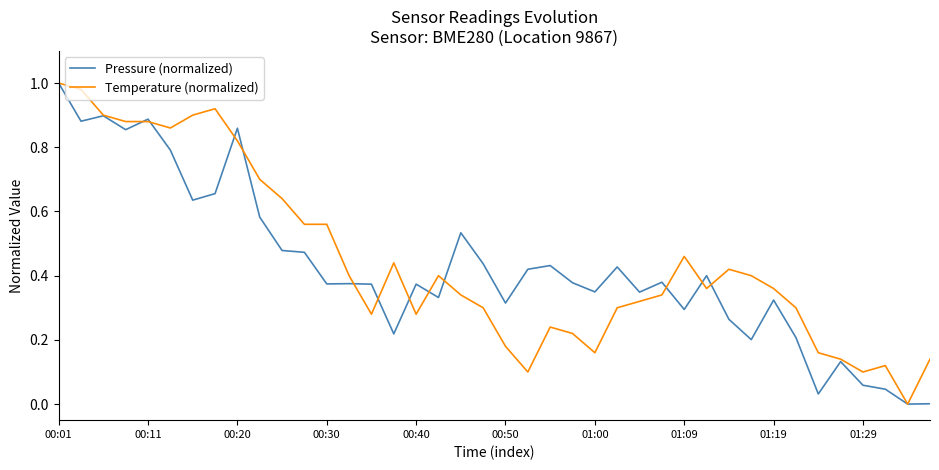

Reading right to left, extract all data points from this chart.

Pressure (normalized): 0.0	0.0	0.0	0.1	0.1	0.0	0.2	0.3	0.2	0.3	0.4	0.3	0.4	0.3	0.4	0.3	0.4	0.4	0.4	0.3	0.4	0.5	0.3	0.4	0.2	0.4	0.4	0.4	0.5	0.5	0.6	0.9	0.7	0.6	0.8	0.9	0.9	0.9	0.9	1.0
Temperature (normalized): 0.1	0.0	0.1	0.1	0.1	0.2	0.3	0.4	0.4	0.4	0.4	0.5	0.3	0.3	0.3	0.2	0.2	0.2	0.1	0.2	0.3	0.3	0.4	0.3	0.4	0.3	0.4	0.6	0.6	0.6	0.7	0.8	0.9	0.9	0.9	0.9	0.9	0.9	1.0	1.0